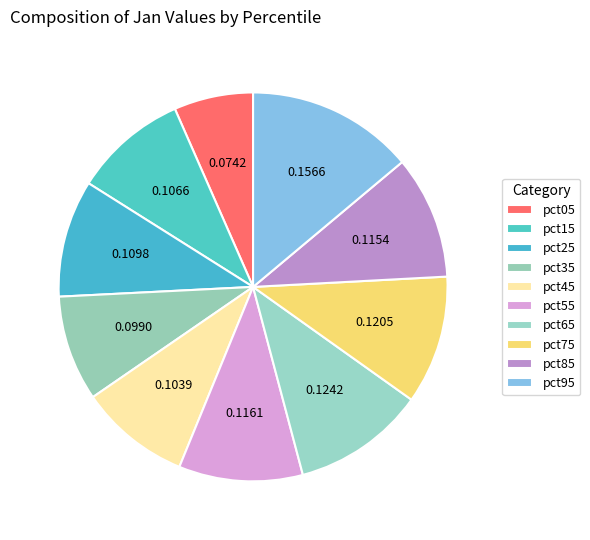

Does any single category account for the majority?

No